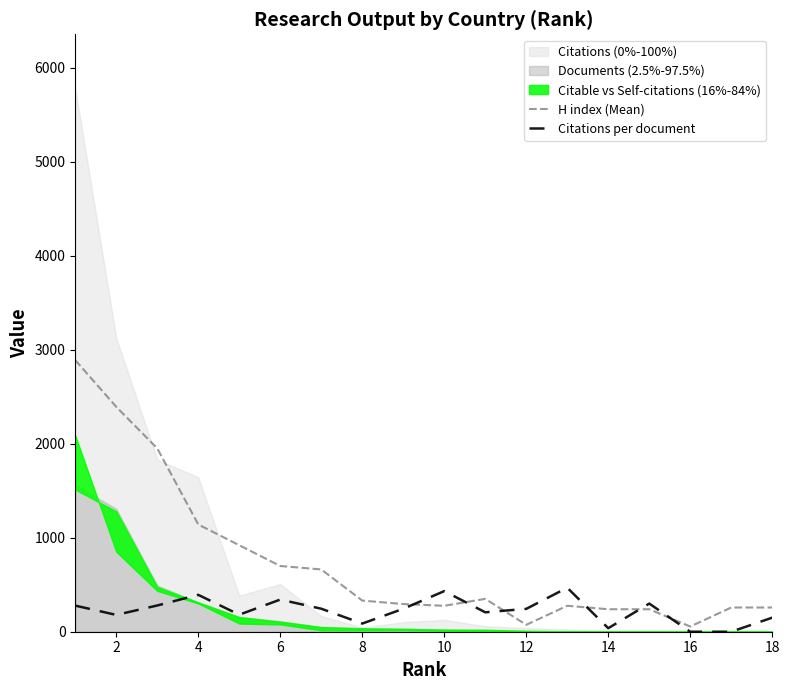

The value of Citations per document at 10 is 432.1. True or false?

True